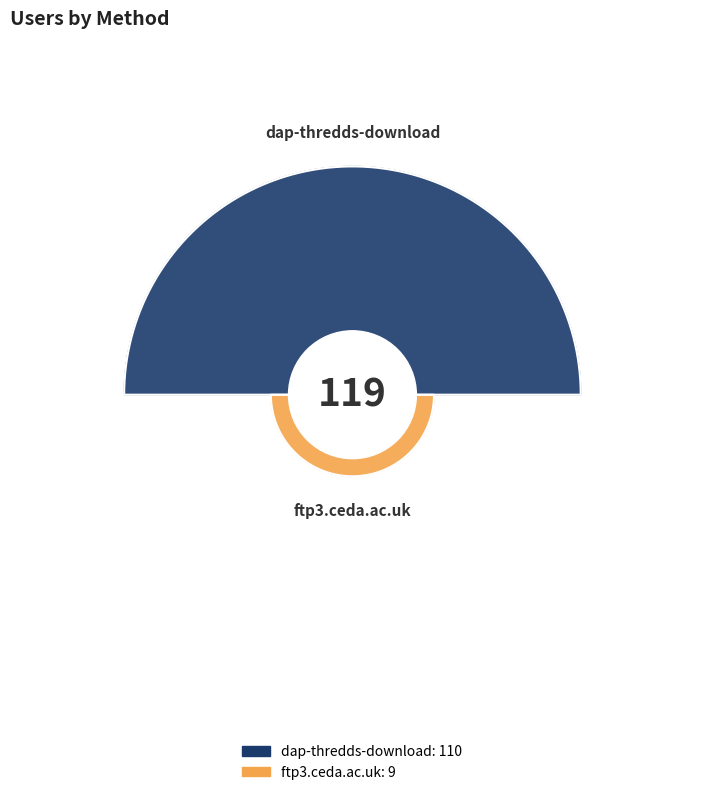

Which slice is the largest?

dap-thredds-download